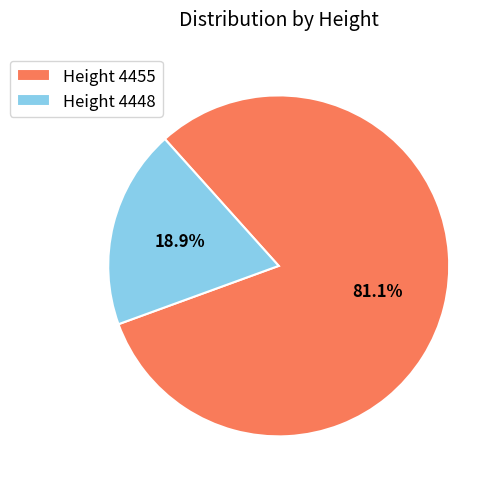

How much of the chart is everything except Height 4448?

81.1%